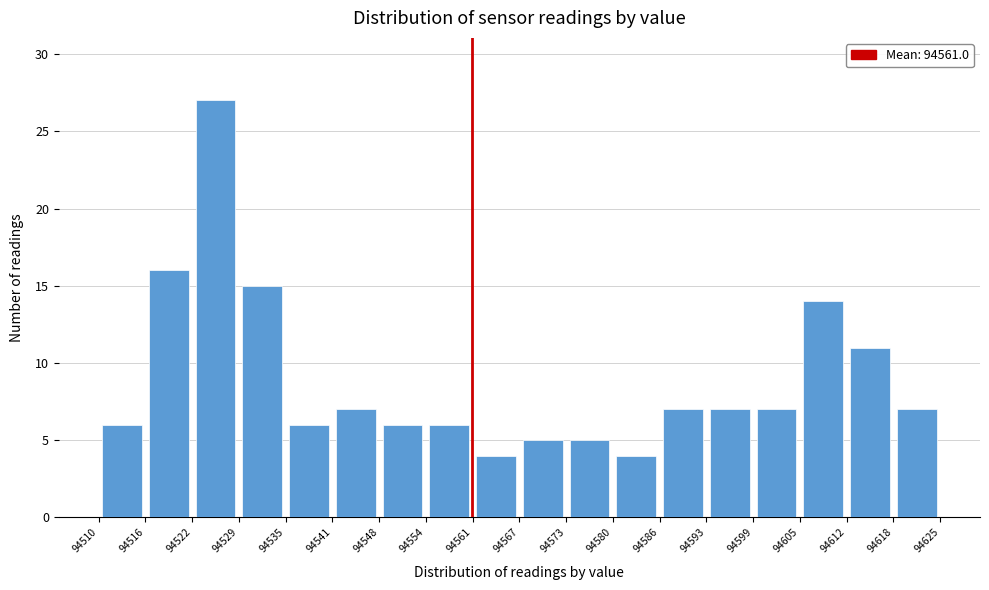

Over which range of the x-axis is the bar tallest?

94522 to 94529